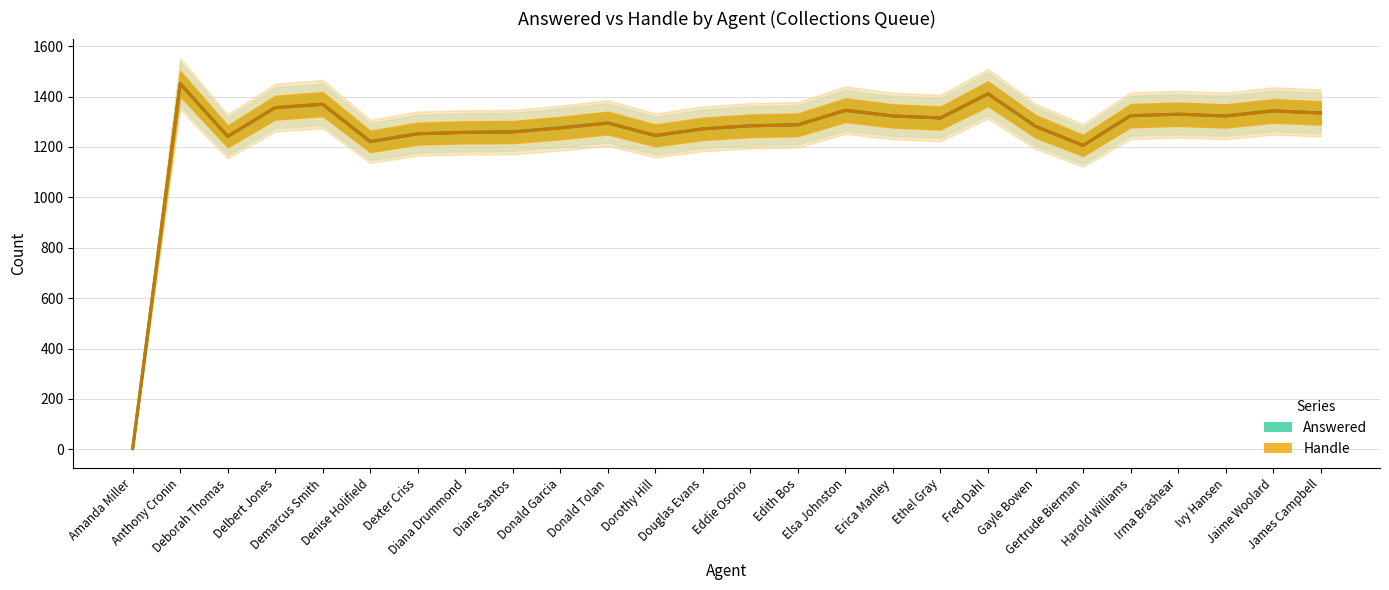

Does the chart display data point markers on the line(s)?

No